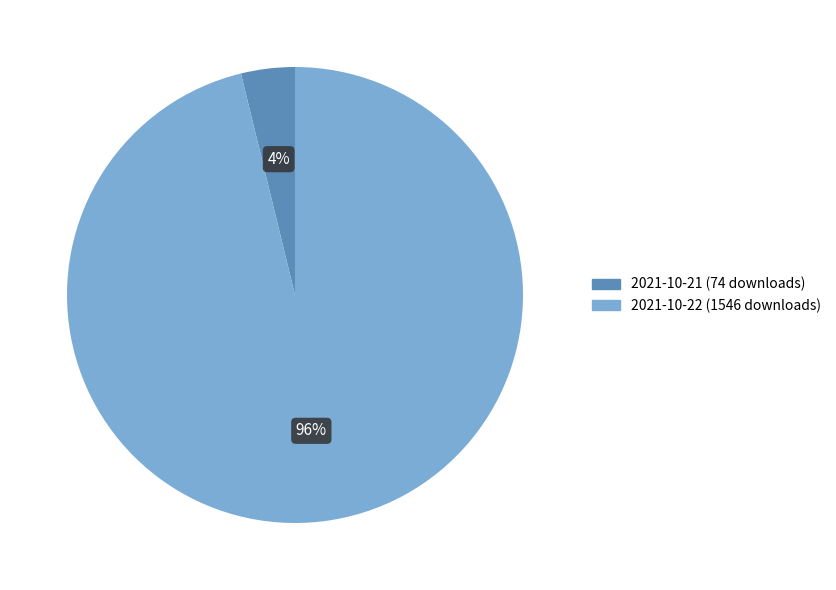

Do 2021-10-21 (74 downloads) and 2021-10-22 (1546 downloads) together represent more than half of the pie?

Yes